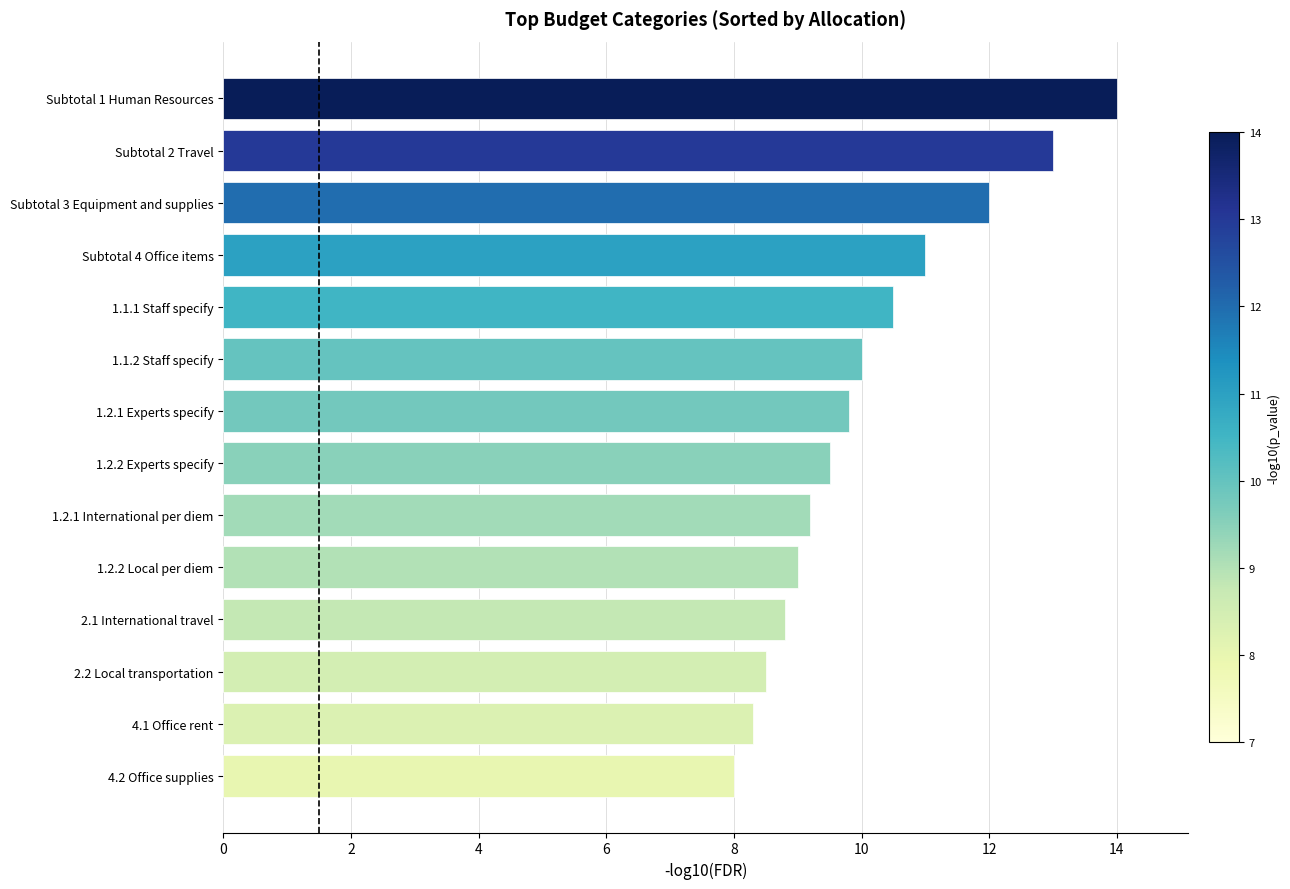

Reading bottom to top, extract all data points from this chart.

4.2 Office supplies=8.0	4.1 Office rent=8.3	2.2 Local transportation=8.5	2.1 International travel=8.8	1.2.2 Local per diem=9.0	1.2.1 International per diem=9.2	1.2.2 Experts specify=9.5	1.2.1 Experts specify=9.8	1.1.2 Staff specify=10.0	1.1.1 Staff specify=10.5	Subtotal 4 Office items=11.0	Subtotal 3 Equipment and supplies=12.0	Subtotal 2 Travel=13.0	Subtotal 1 Human Resources=14.0